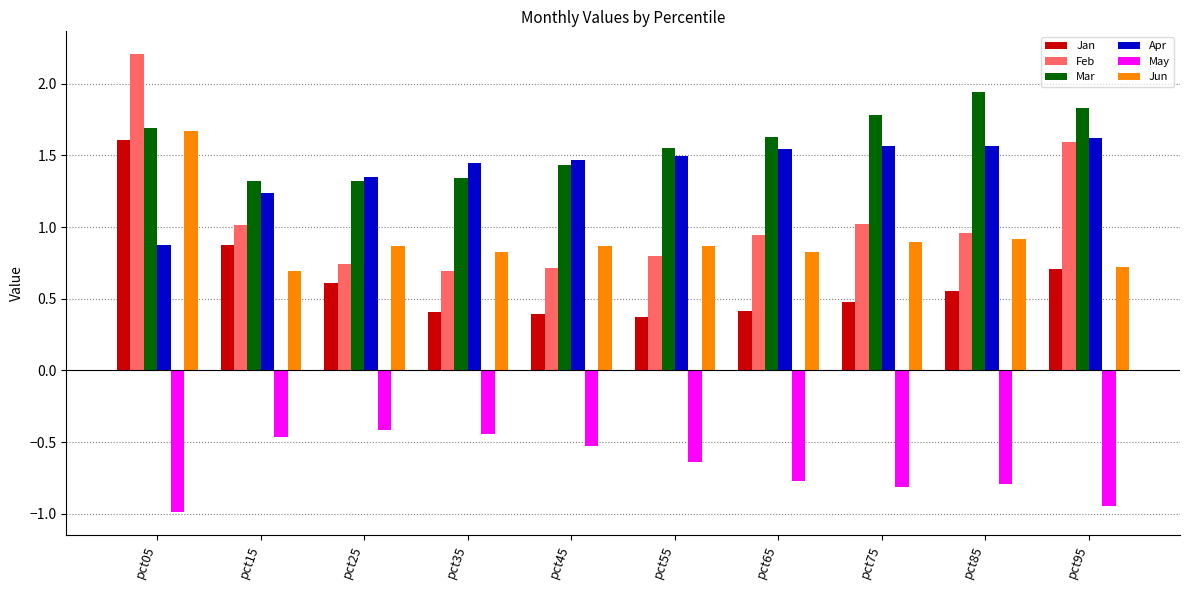

Which series has the widest spread of values?

Feb